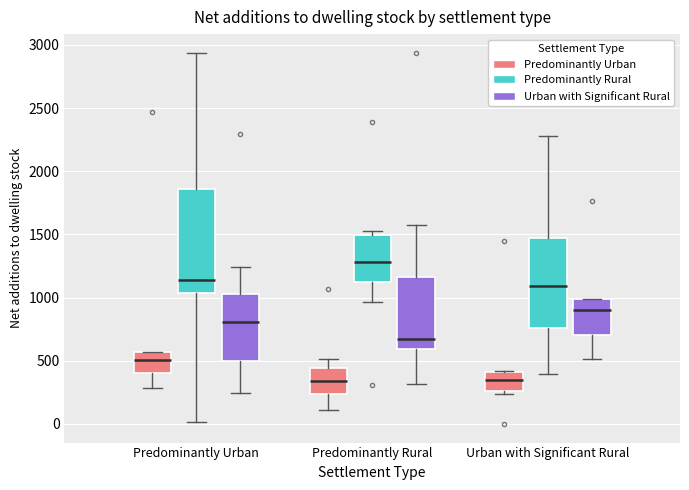

Comparing the boxes themselves (not the whiskers), which one is the tallest?

Predominantly Urban (Predominantly Rural)